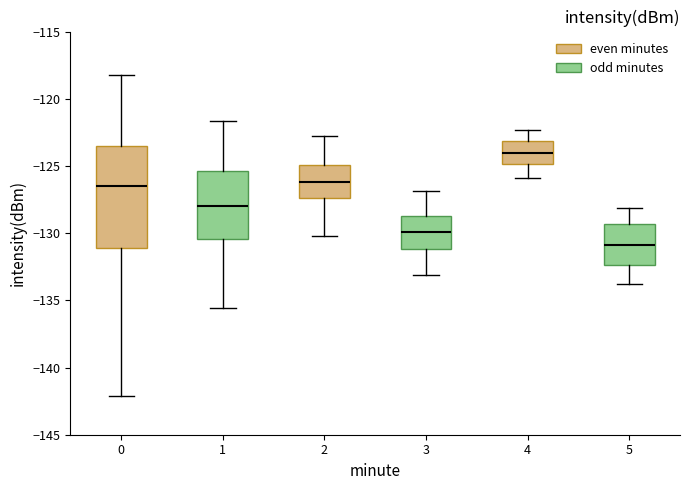

Reading left to right, read every box against the y-axis: the position of its median line, the range the box covers, and the ends of its whiskers. The values are not printed on the chart, so give them approximately, as read against the axis.

0: median -126.5, box -131.0 to -123.5, whiskers -142.0 to -118.0
1: median -128.0, box -130.5 to -125.5, whiskers -135.5 to -121.5
2: median -126.0, box -127.5 to -125.0, whiskers -130.0 to -123.0
3: median -130.0, box -131.0 to -128.5, whiskers -133.0 to -127.0
4: median -124.0, box -125.0 to -123.0, whiskers -126.0 to -122.5
5: median -131.0, box -132.5 to -129.5, whiskers -134.0 to -128.0